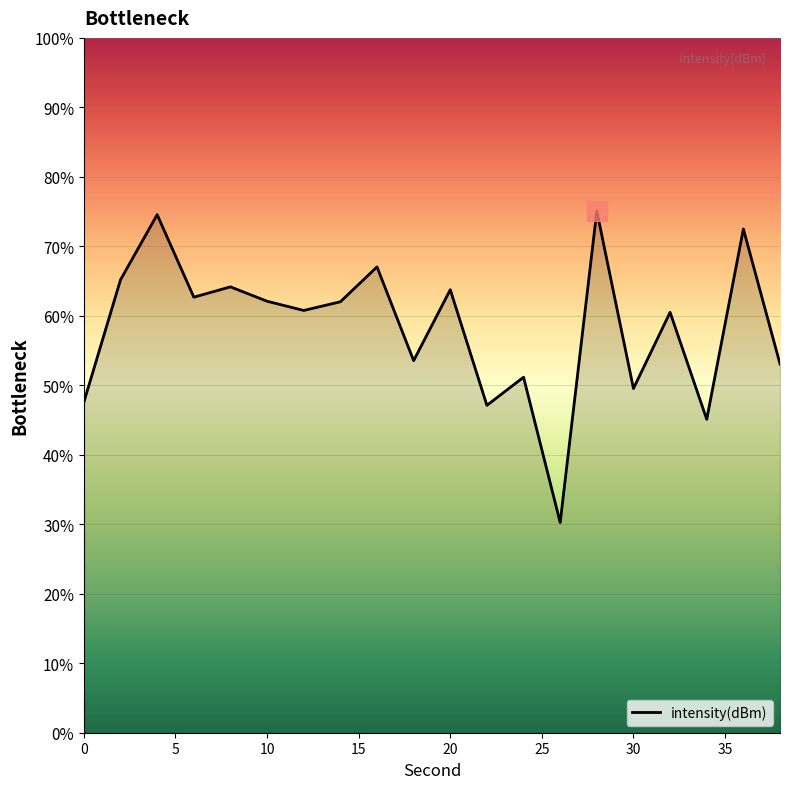

What is the minimum value shown in the chart?

30.3